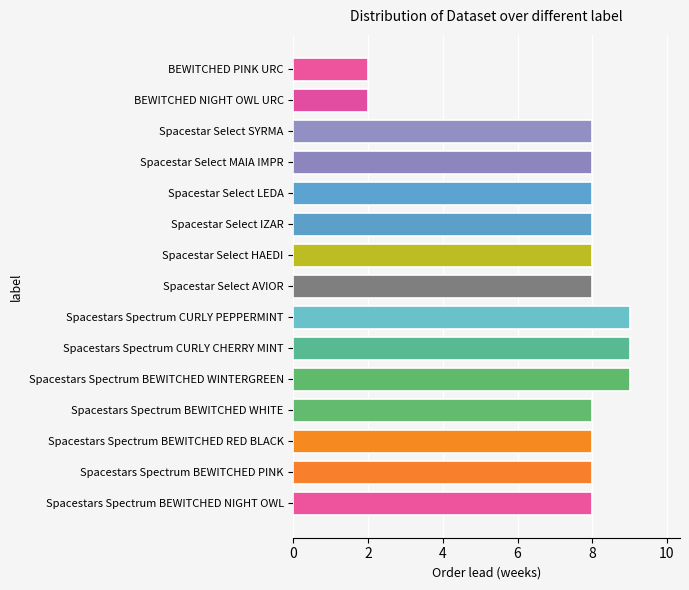

Is it true that the value at Spacestars Spectrum CURLY PEPPERMINT is 9?

True